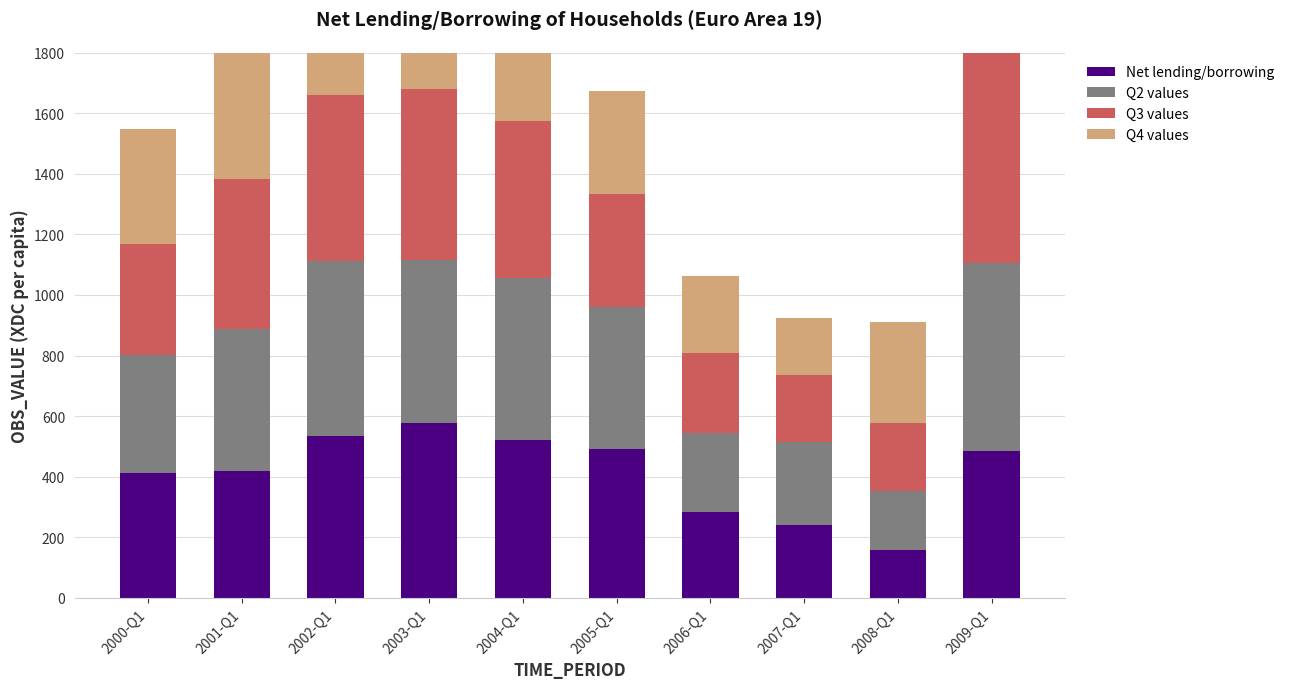

Is the value of Net lending/borrowing at 2000-Q1 greater than the value of Q2 values at 2006-Q1?

Yes